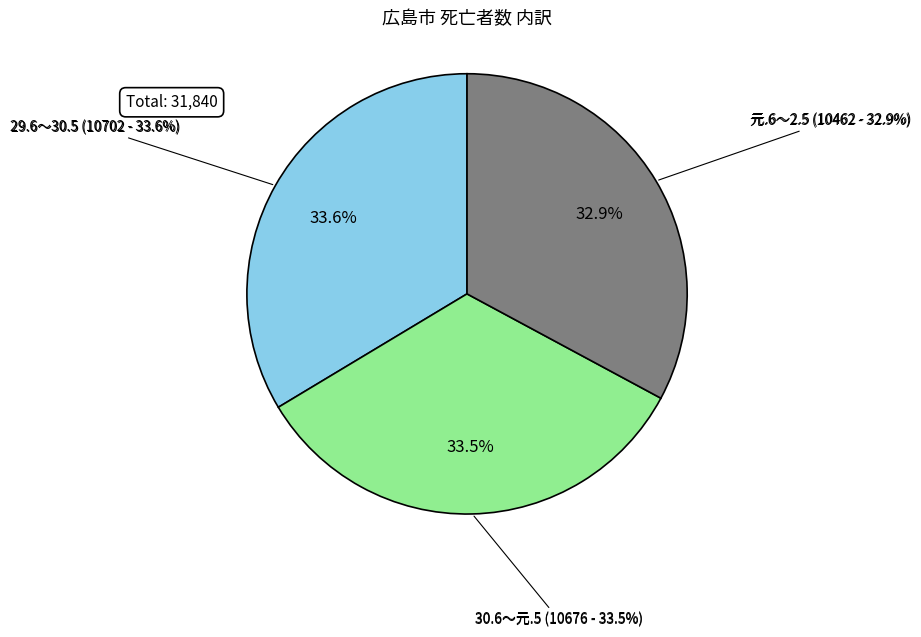

Is 30.6～元.5 the majority of the pie?

No